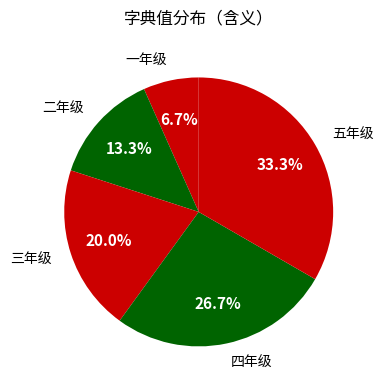

Which slice is the smallest?

一年级